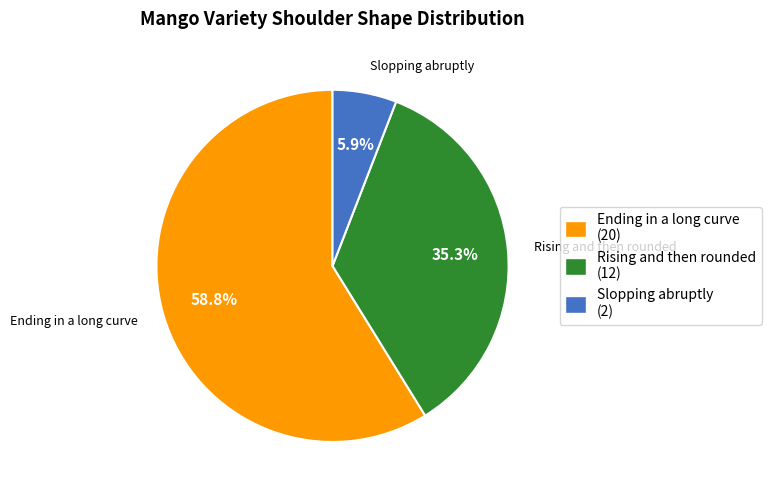

What is the smallest slice in the pie chart?

Slopping abruptly